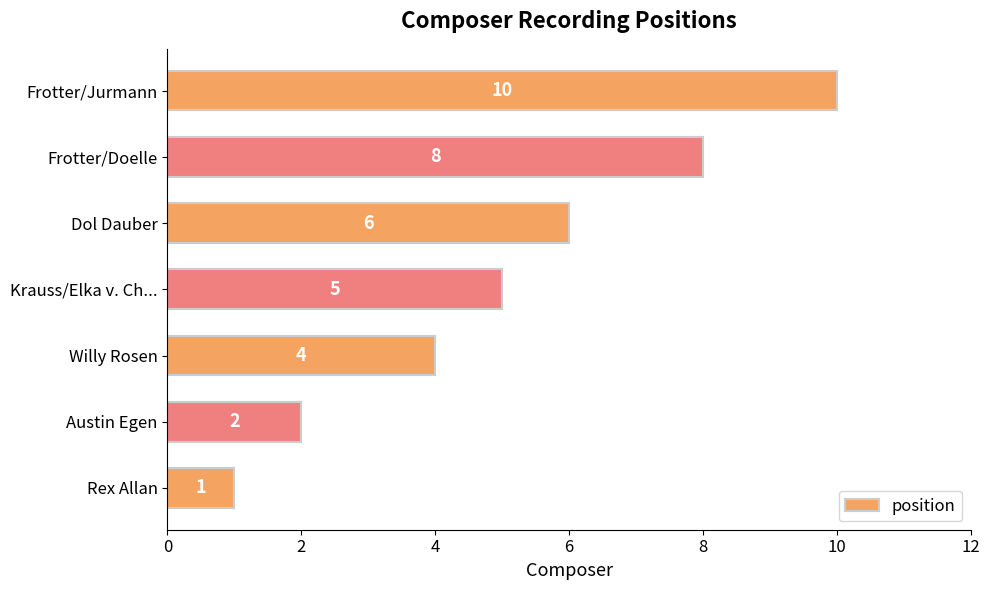

At which category does the chart reach its peak across all series?

Frotter/Jurmann